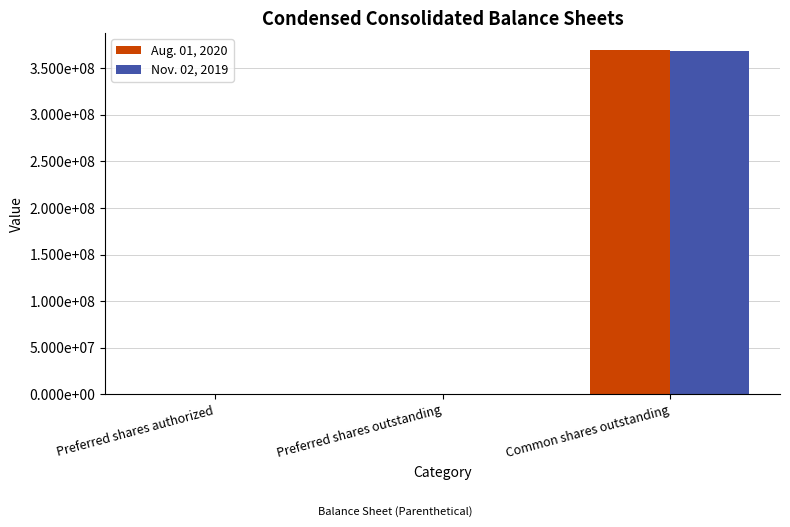

Rank the series by their maximum value, from highest to lowest.

Aug. 01, 2020, Nov. 02, 2019